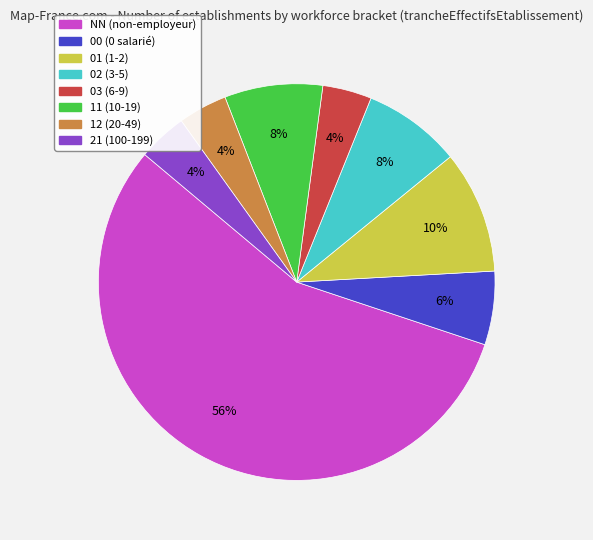

What percentage is the 21 slice, to the nearest percent?

4%